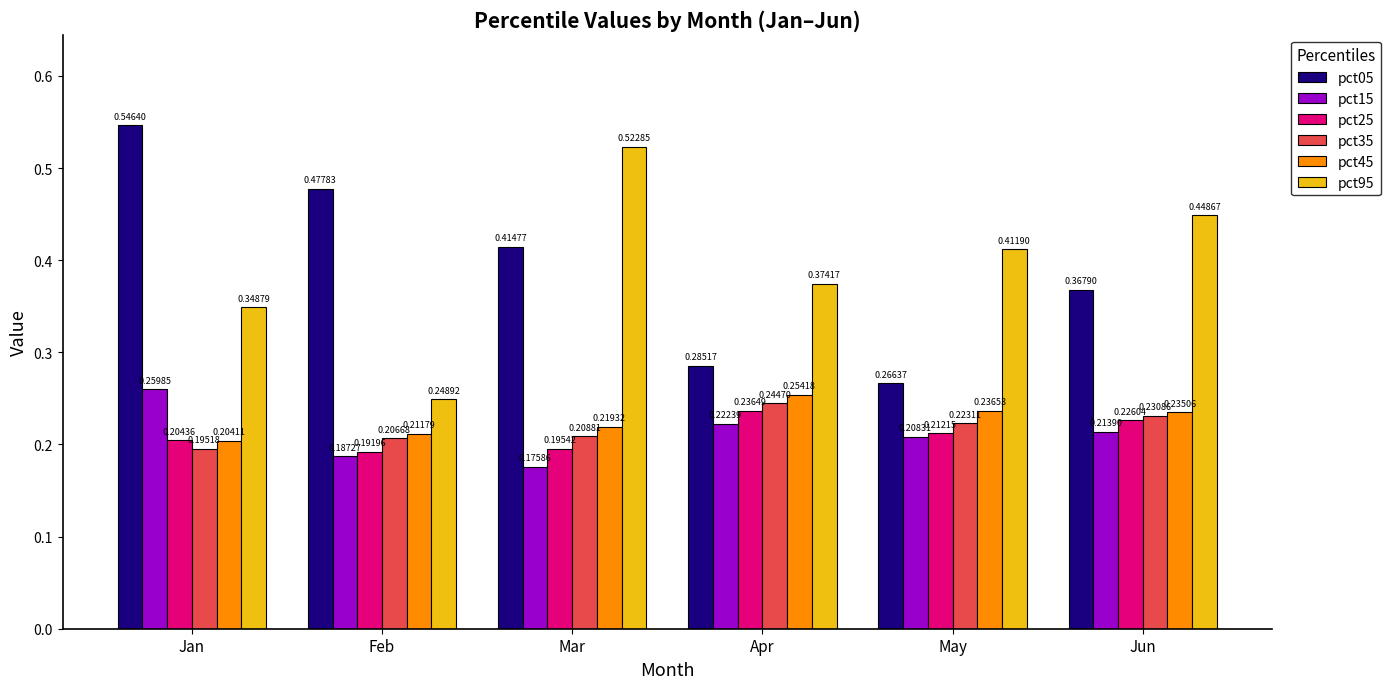

At how many categories does at least one series exceed 0?

6